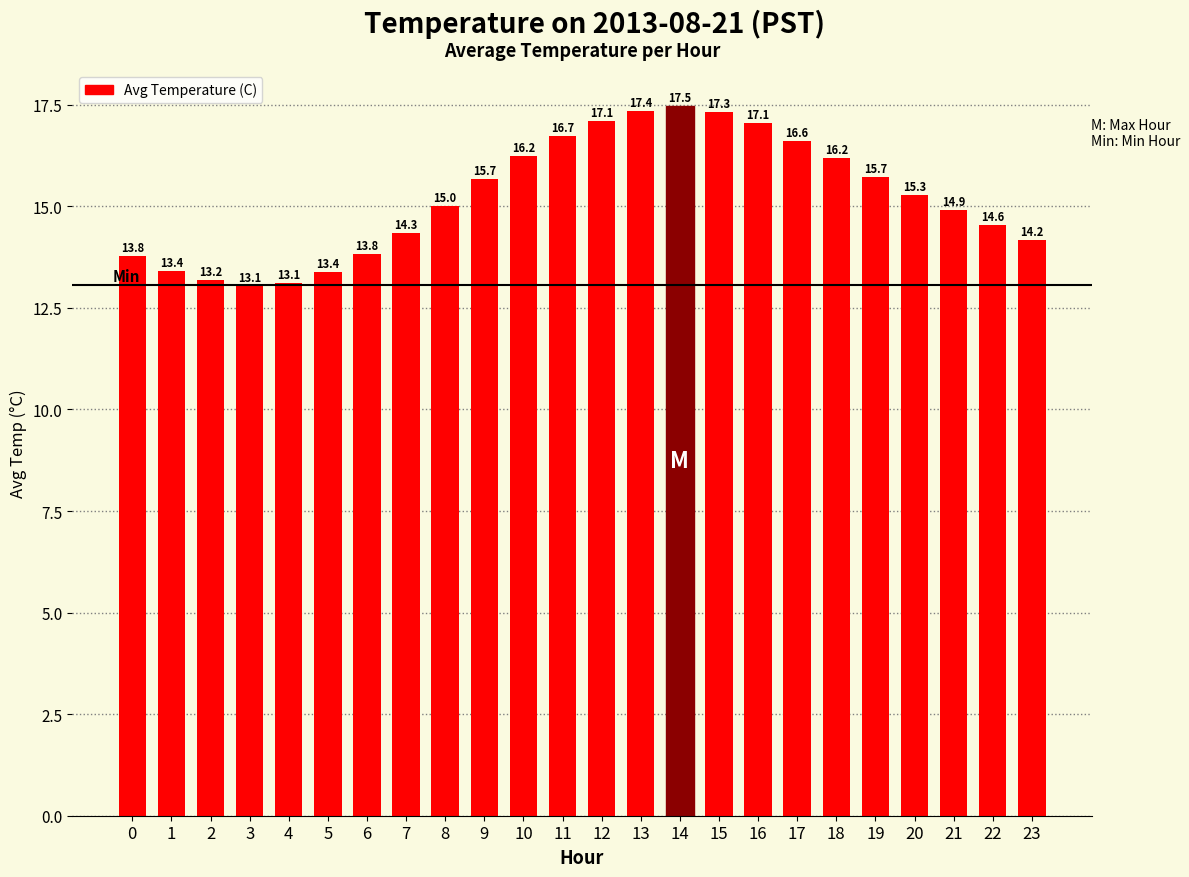

What is the value of the 13th bar from the left?

17.1